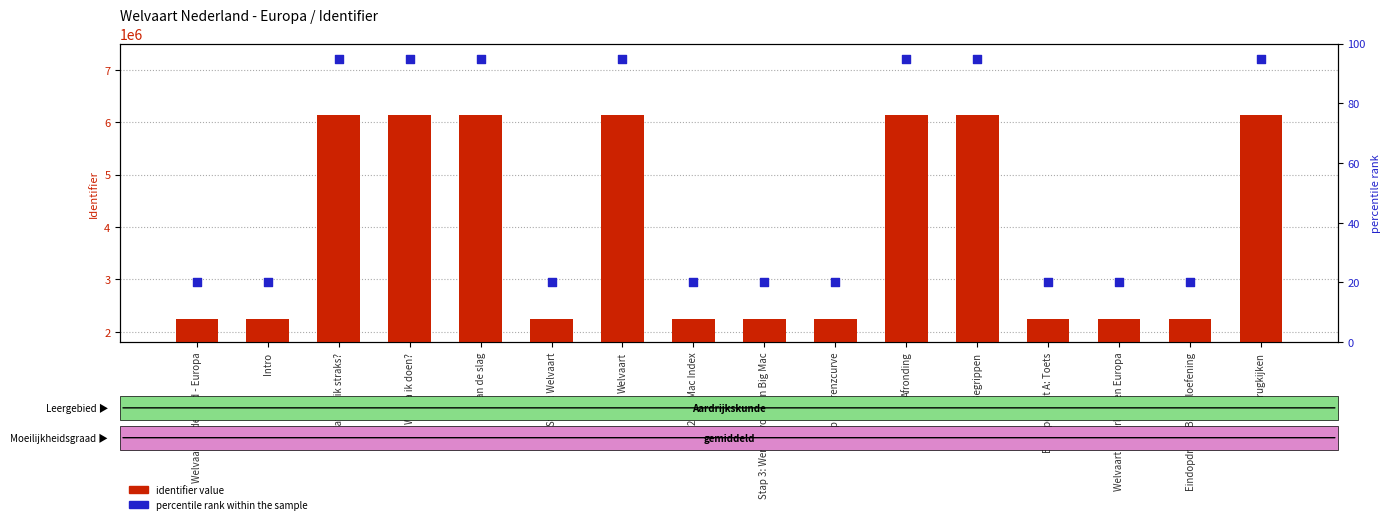

Which series has the largest Y range (max minus min)?

identifier value